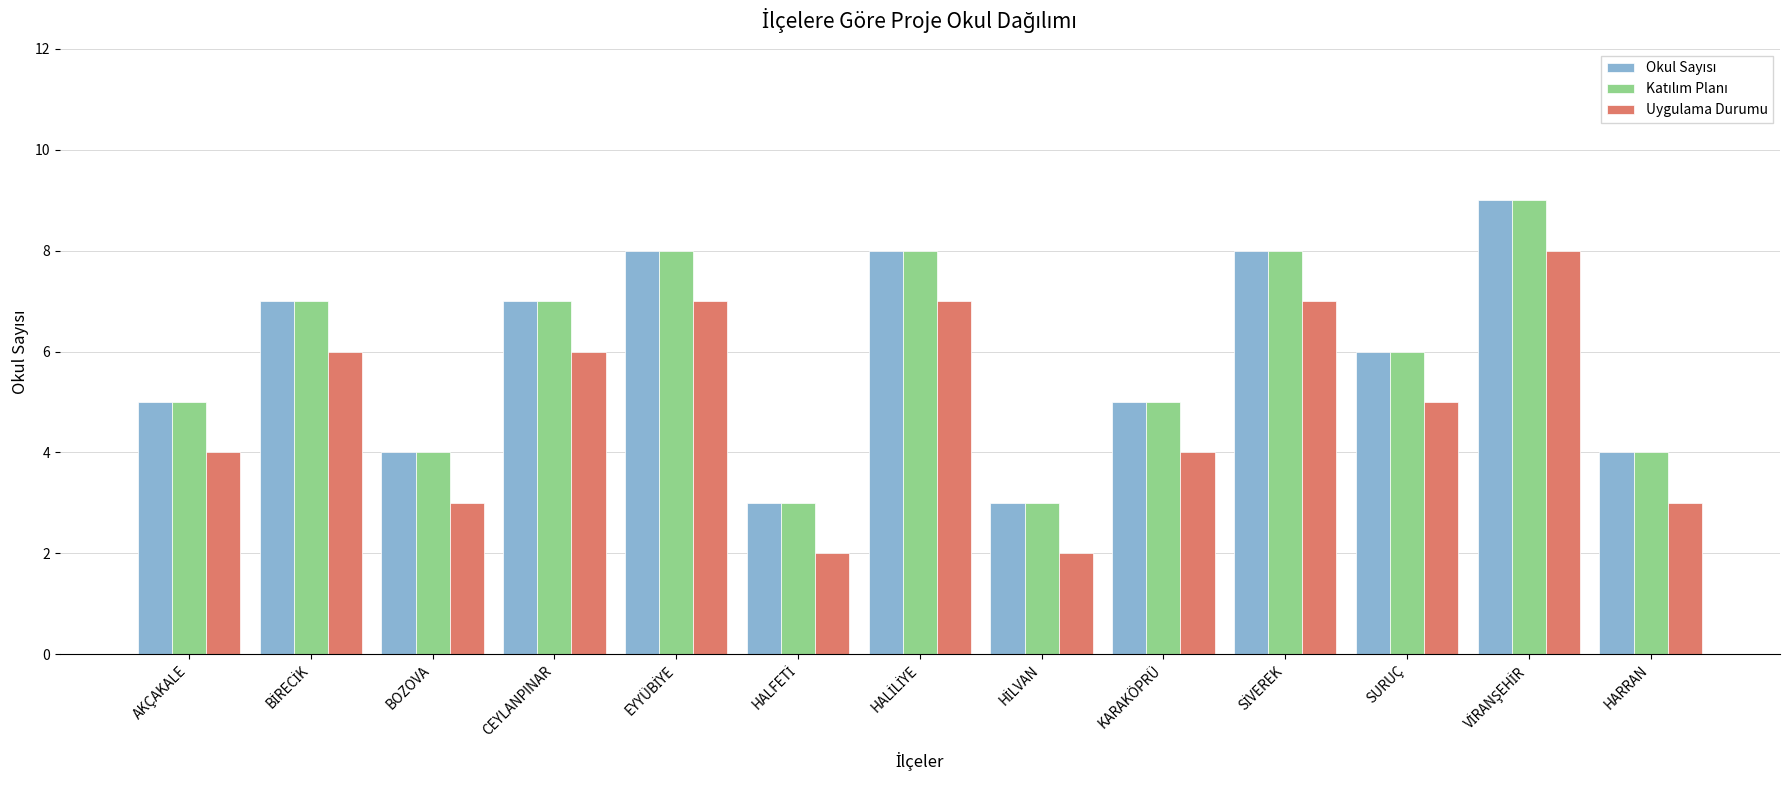

What is the total value across all series at SURUÇ?

17